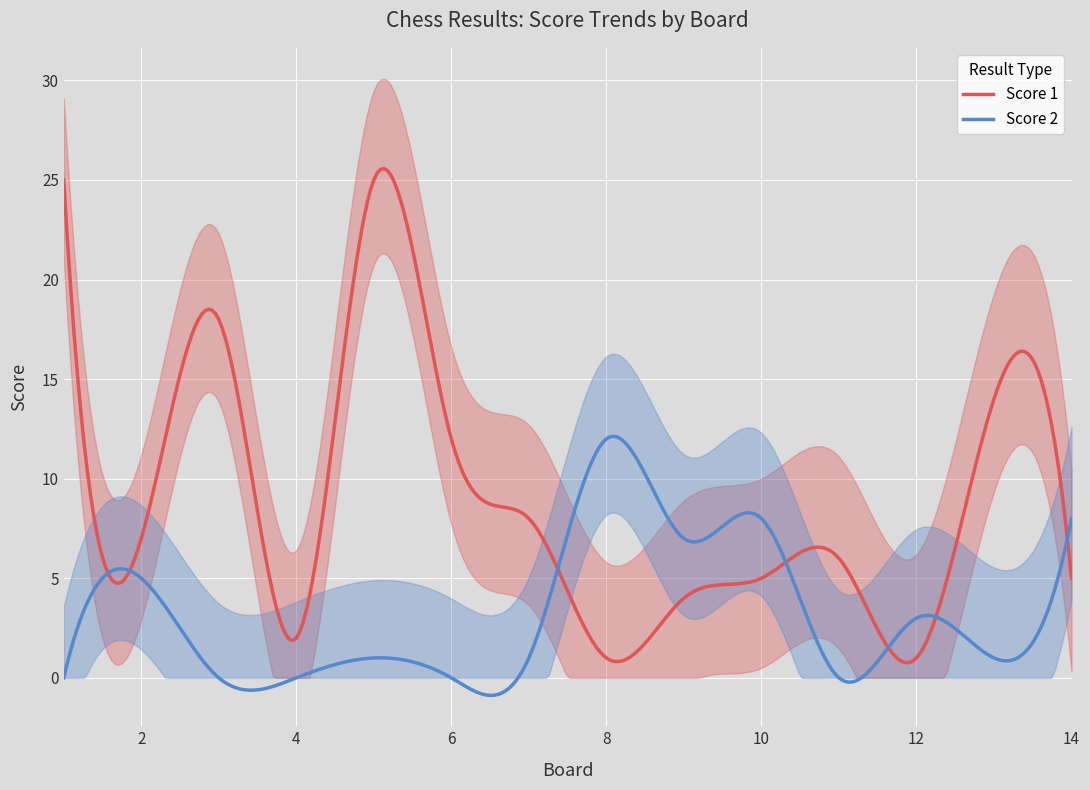

How many interior local peaks does the Score 2 series have?

5